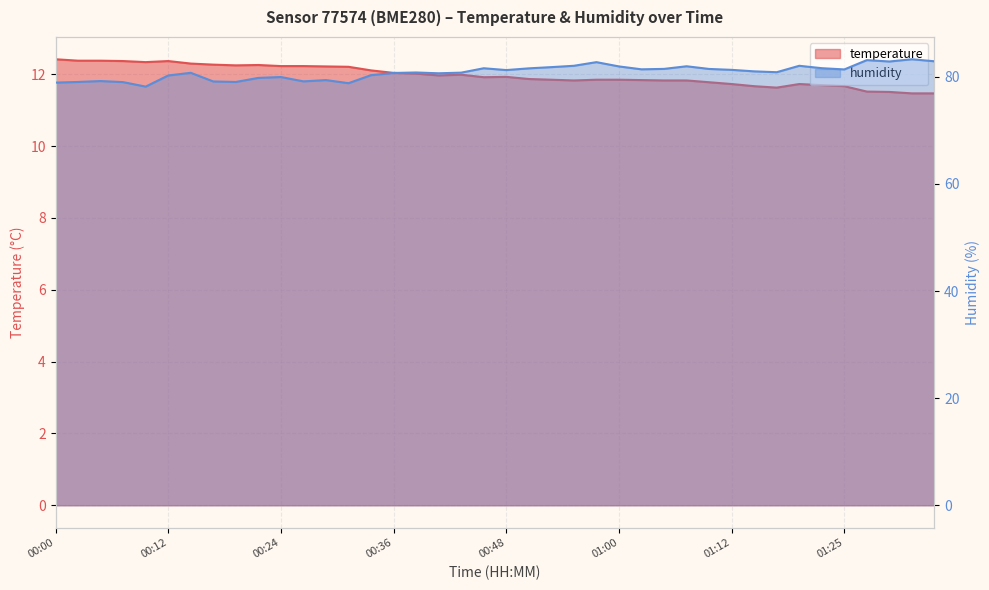

True or false: temperature has more than 2 points higher than both neighbors.

True